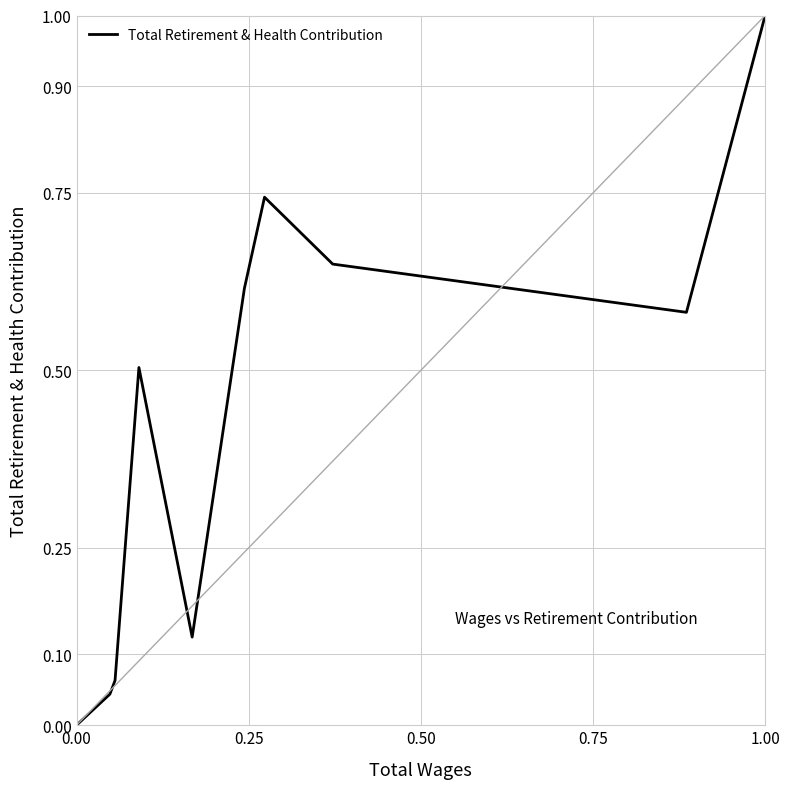

What is the maximum value shown in the chart?

1.0